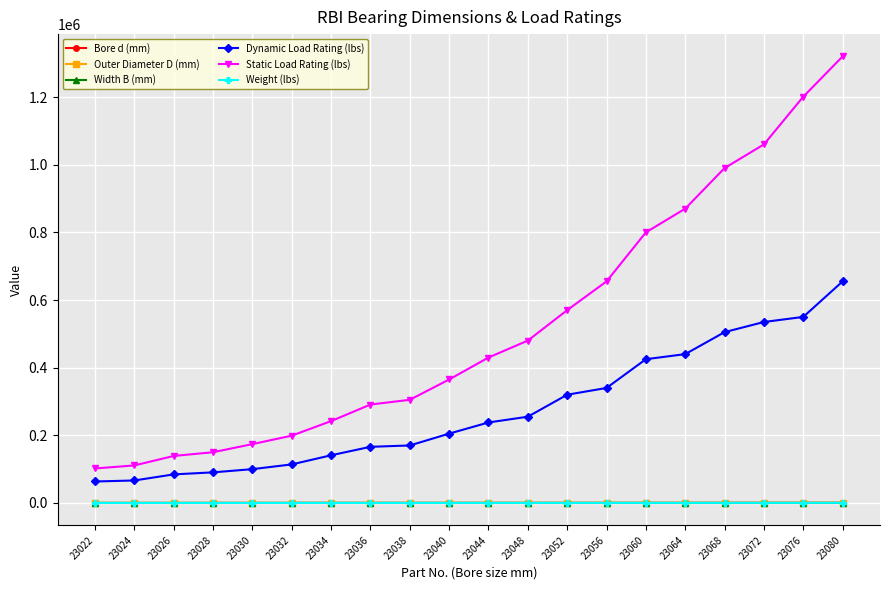

How many series are shown in this chart?

6